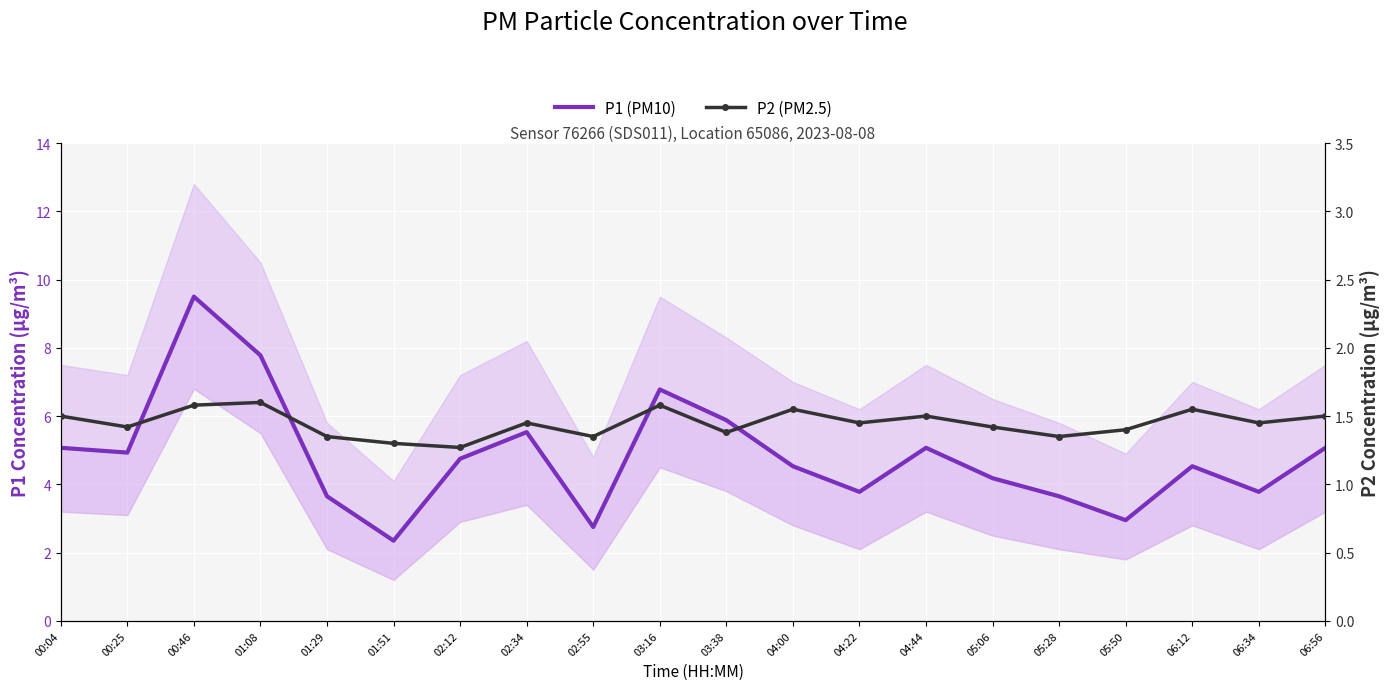

List the series in order of their overall mean, highest first.

P1 (PM10), P2 (PM2.5)